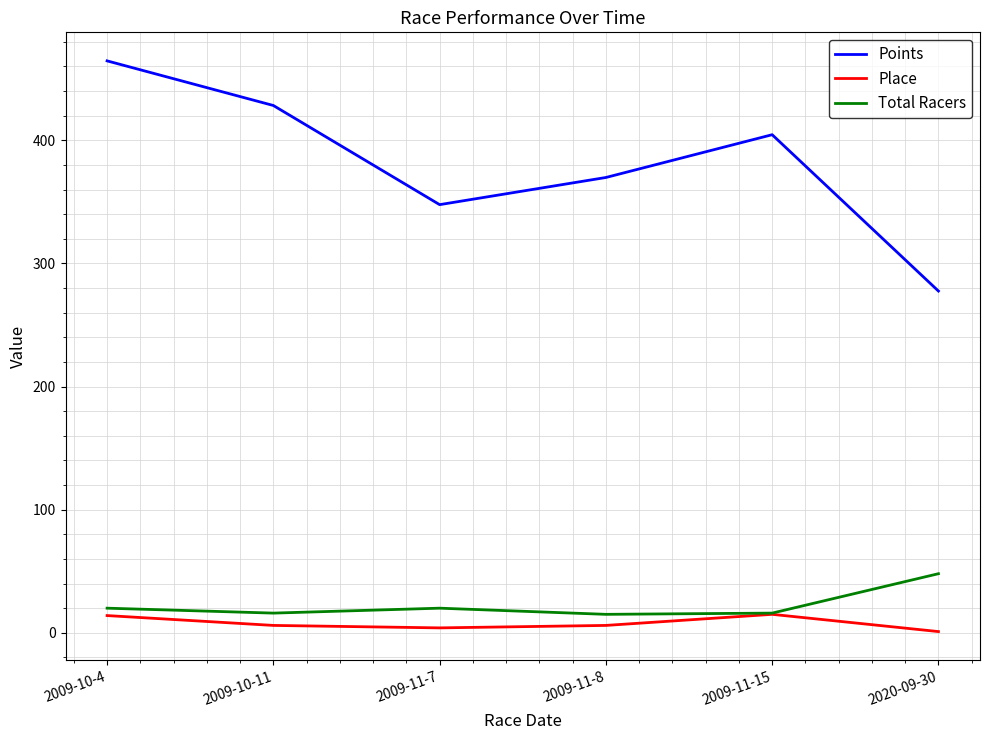

Which series has the largest total across all categories?

Points